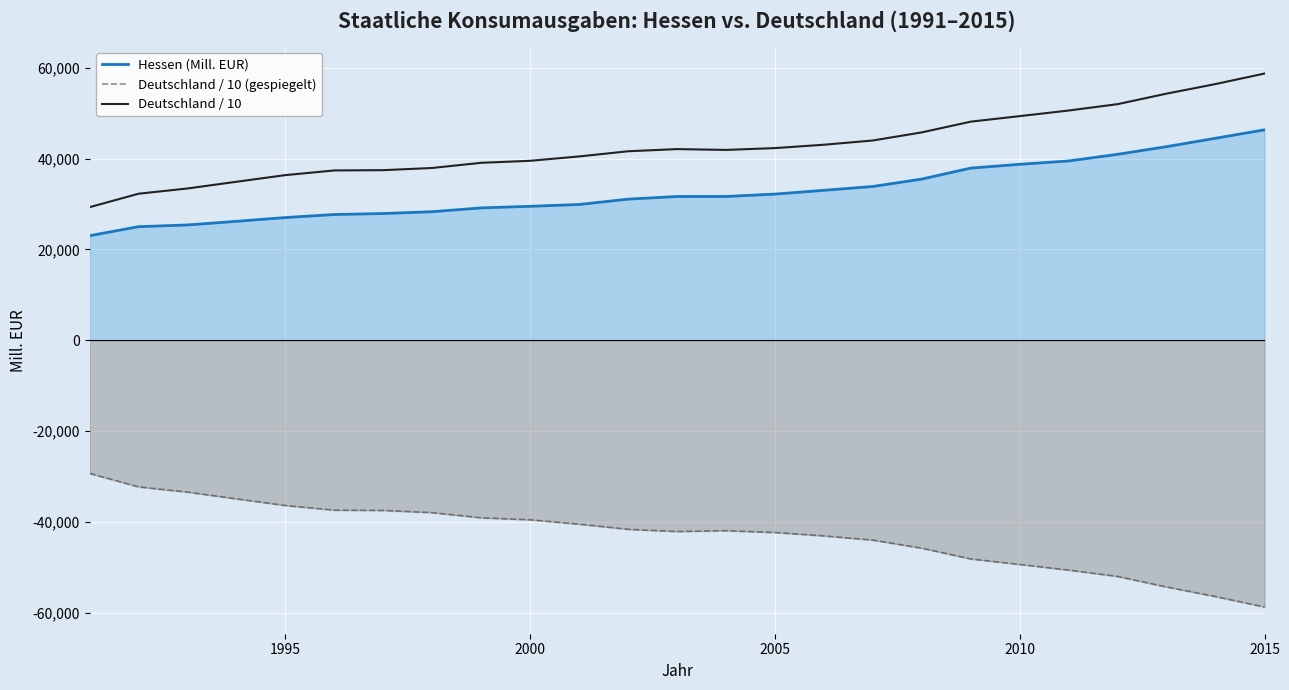

What is the difference between the maximum and minimum values in the Deutschland / 10 series?

29405.7